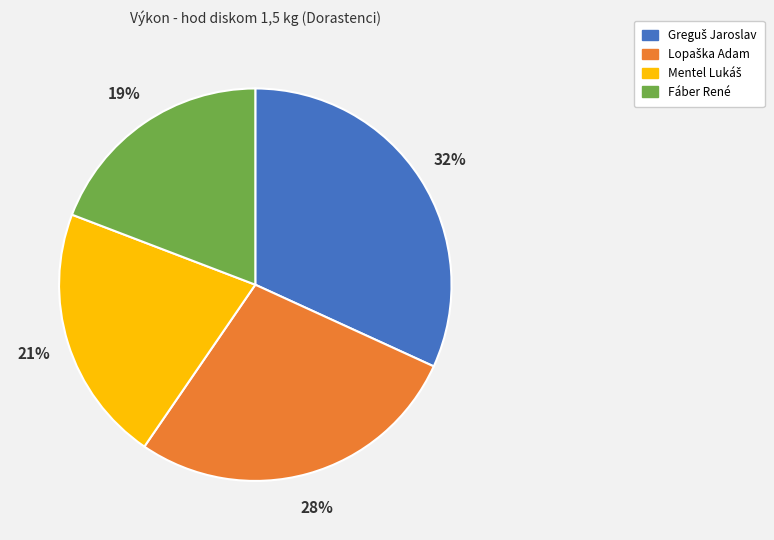

The Fáber René slice represents 19% of the pie. True or false?

True